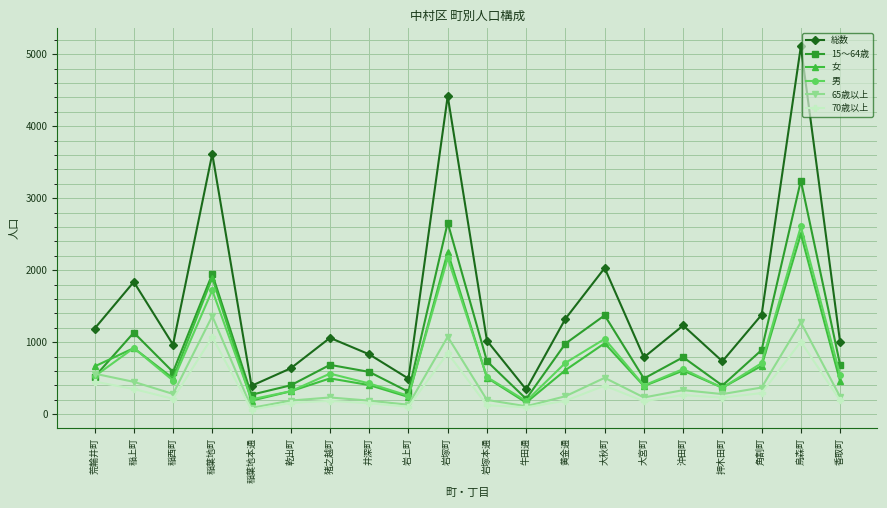

What is the smallest value displayed?

64